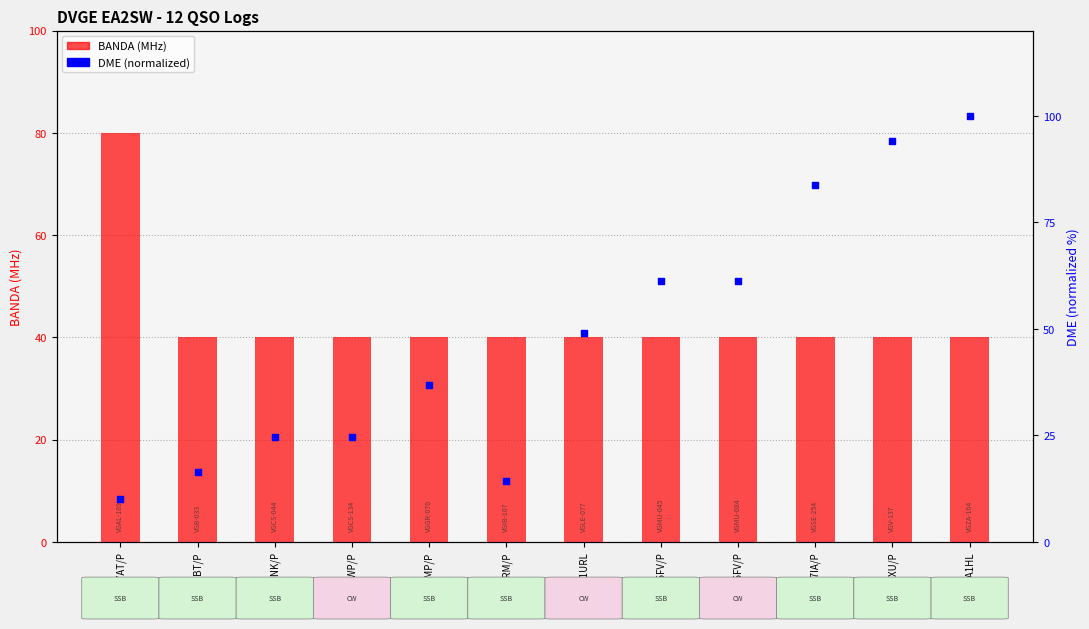

Which series contains the lowest Y value?

DME (normalized)